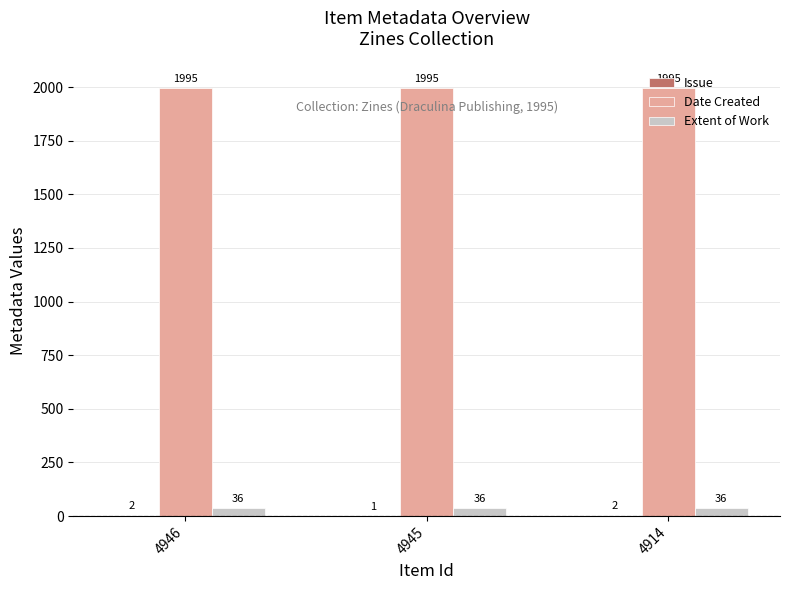

The value of Extent of Work at 4946 is 36. True or false?

True